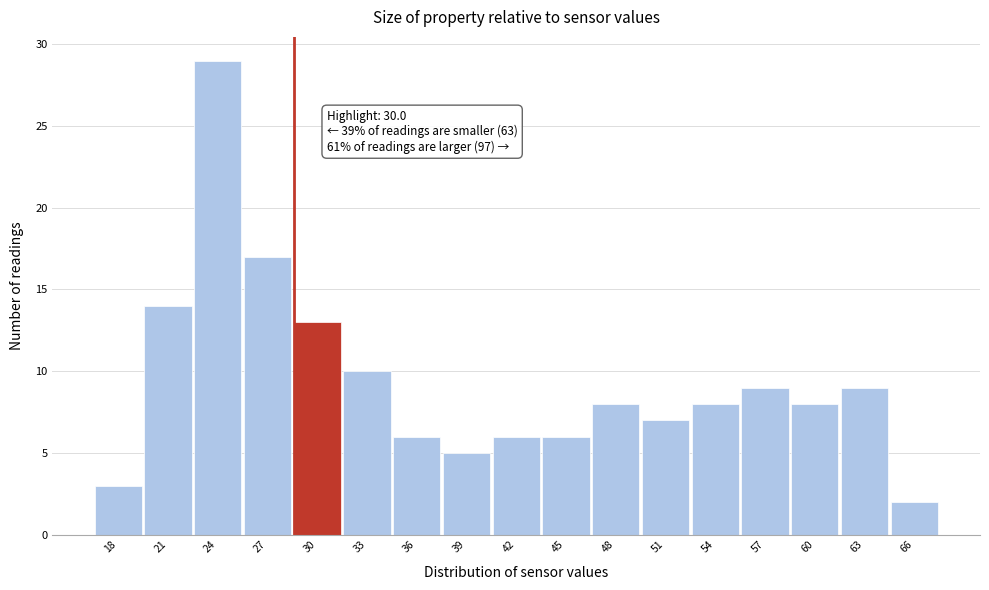

Reading right to left, transcribe all the data shown in this chart.

2	9	8	9	8	7	8	6	6	5	6	10	13	17	29	14	3